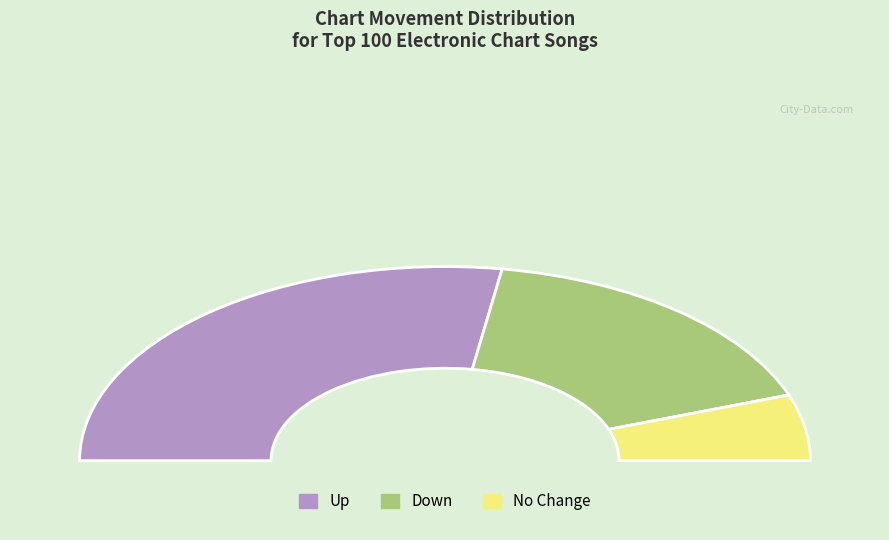

Count the number of slices in the pie.

3